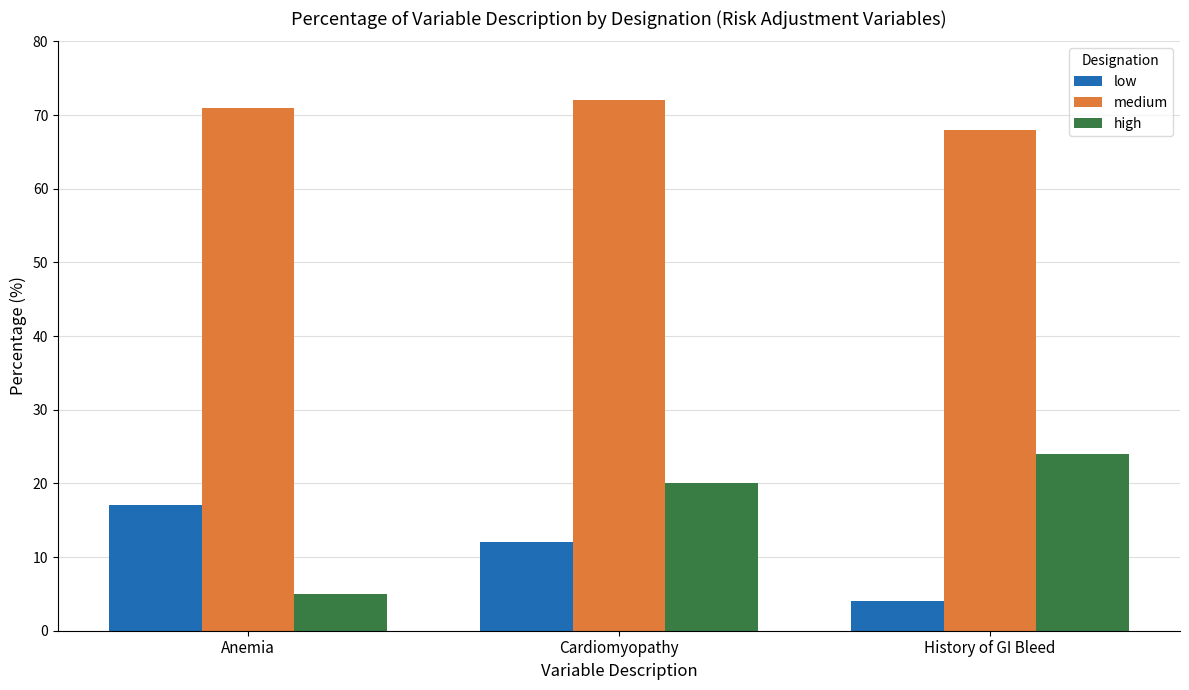

The high series shows 5 at Anemia. True or false?

True